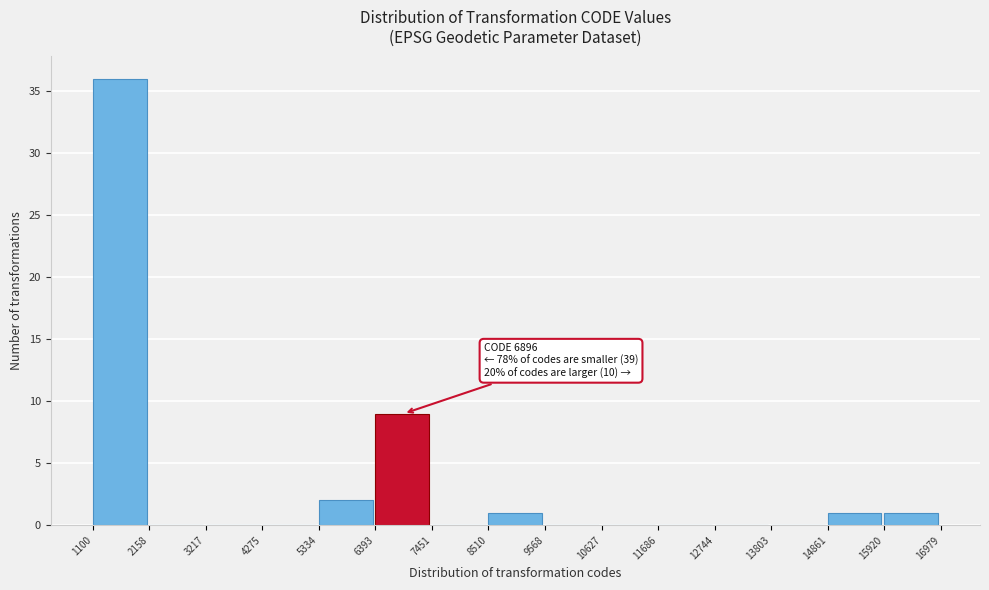

Which range on the x-axis has the tallest bar?

1100 to 2158